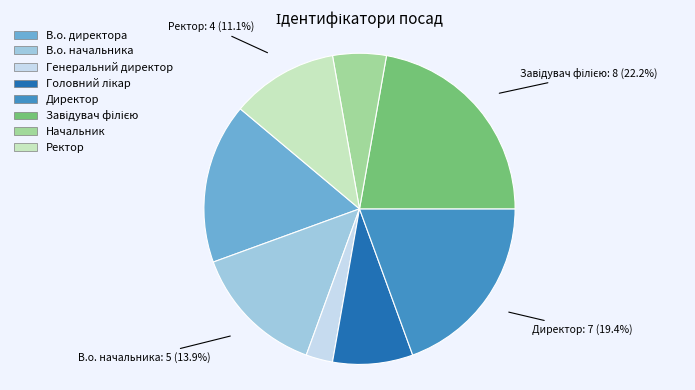

Is there a majority slice in this chart?

No